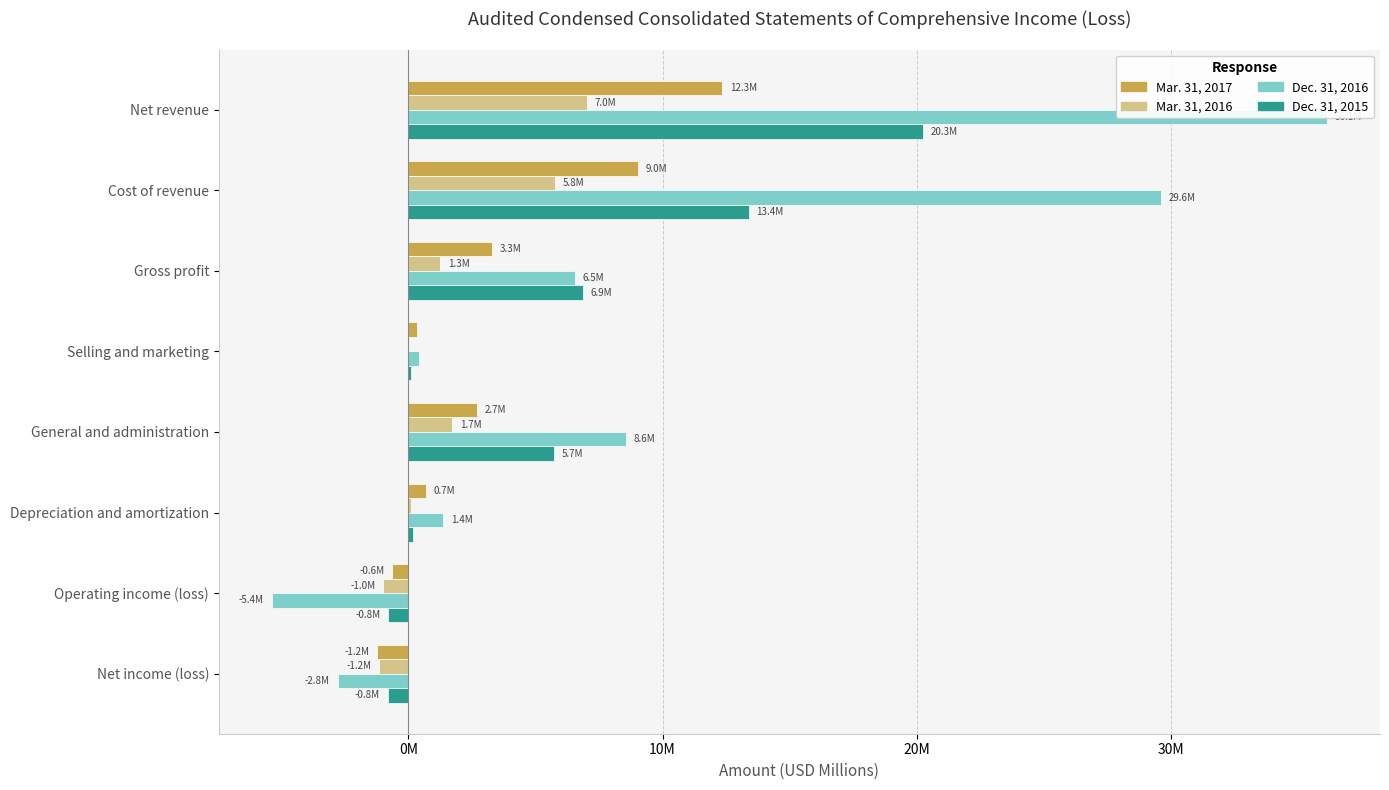

How many bars are there in total?

32